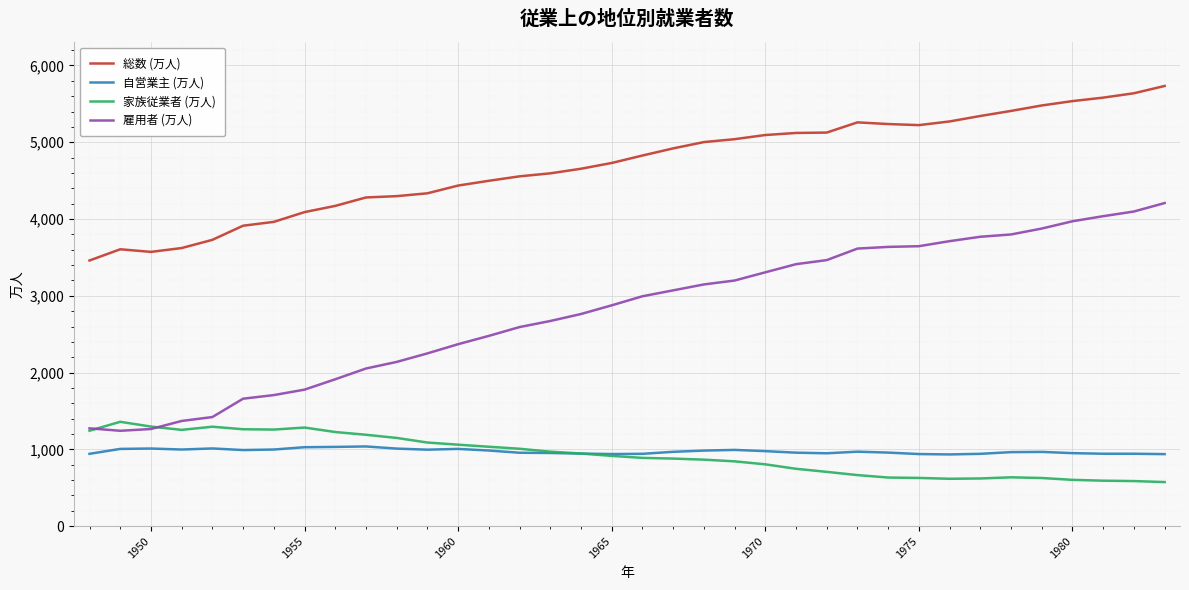

What is the minimum value shown in the chart?

574